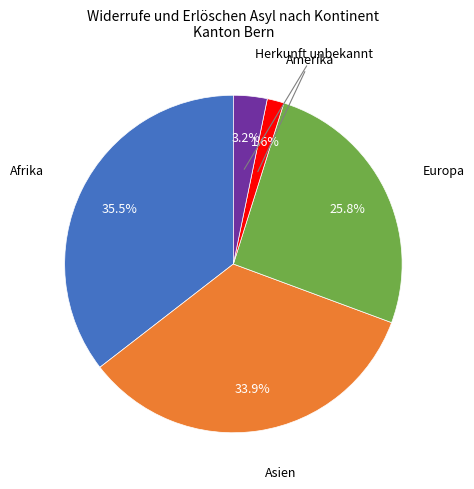

Is there any slice that represents more than half of the pie?

No